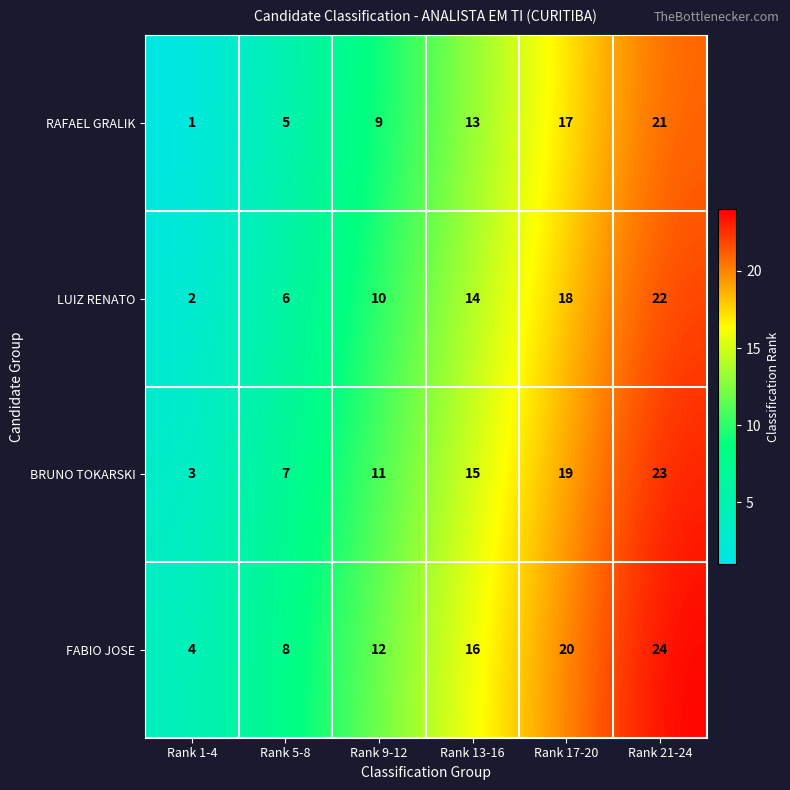

How many FABIO JOSE values are between 8 and 20?

4